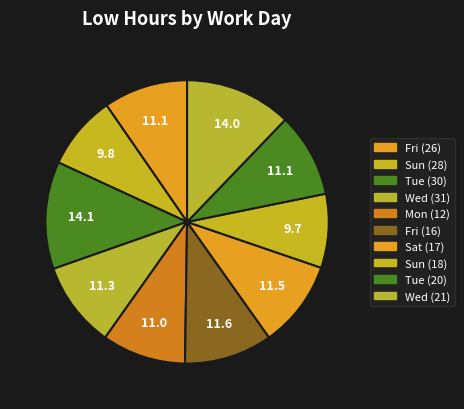

To the nearest percent, what is the combined percentage of Wed (31) and Sat (17)?

20%